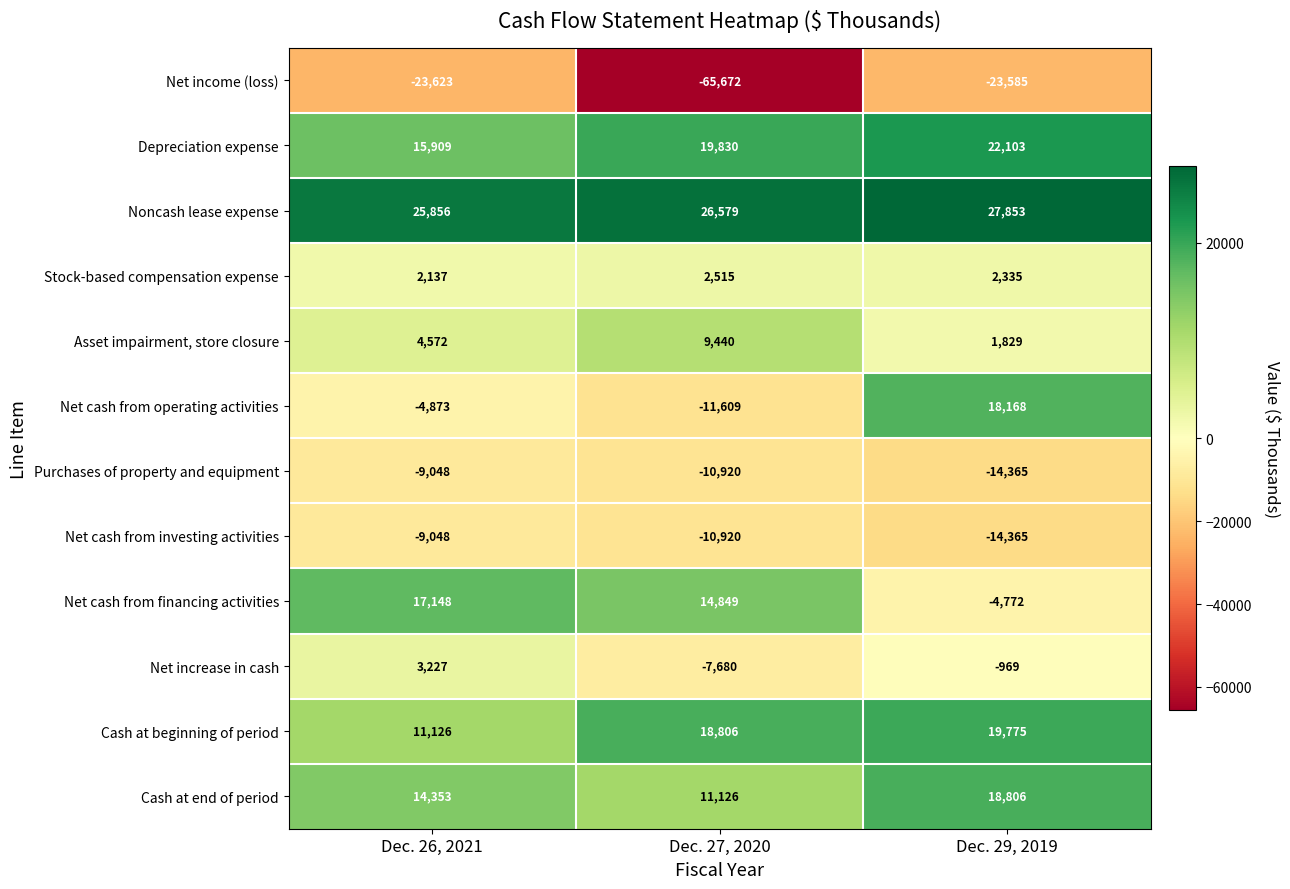

The Depreciation expense series shows 25272 at Dec. 26, 2021. True or false?

False